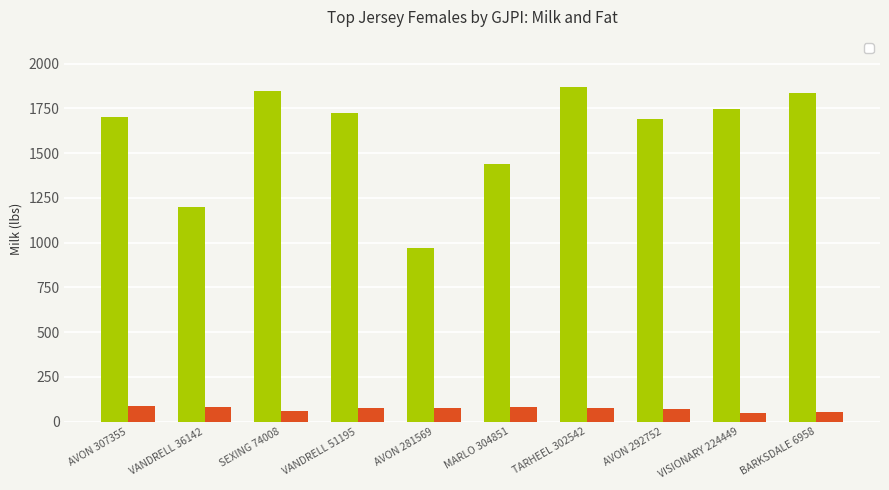

What is the total value across all series at BARKSDALE 6958?

1892